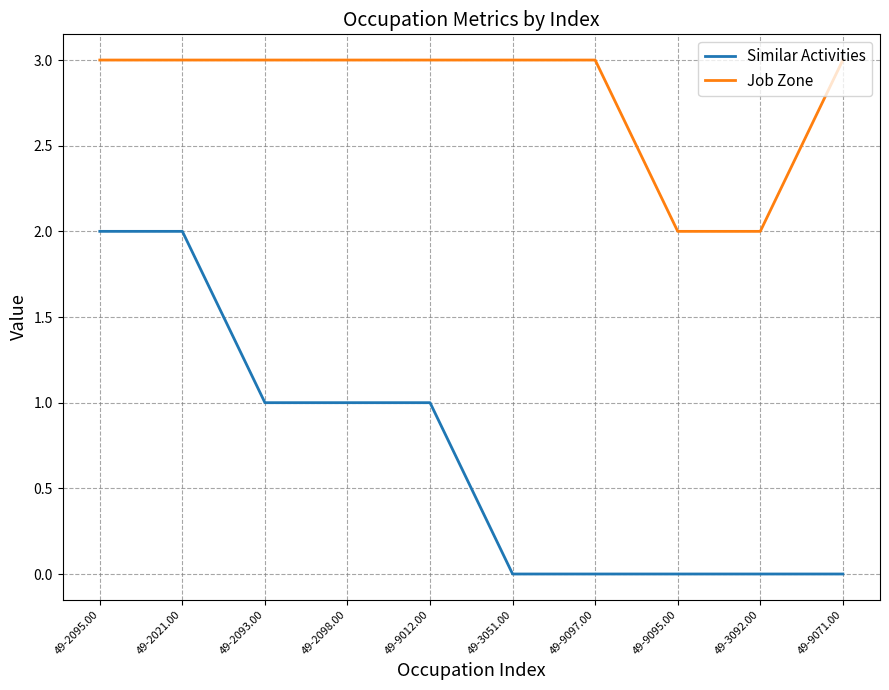

Reading right to left, extract all data points from this chart.

Similar Activities: 49-9071.00=0	49-3092.00=0	49-9095.00=0	49-9097.00=0	49-3051.00=0	49-9012.00=1	49-2098.00=1	49-2093.00=1	49-2021.00=2	49-2095.00=2
Job Zone: 49-9071.00=3	49-3092.00=2	49-9095.00=2	49-9097.00=3	49-3051.00=3	49-9012.00=3	49-2098.00=3	49-2093.00=3	49-2021.00=3	49-2095.00=3